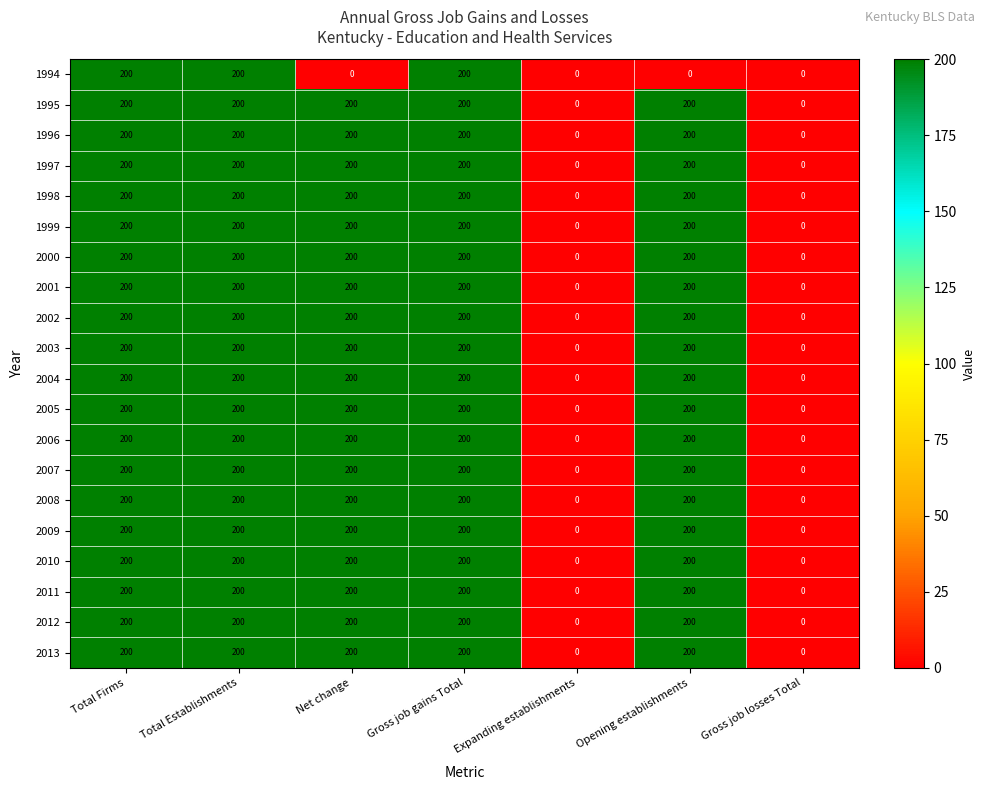

What is the greatest value displayed?

200